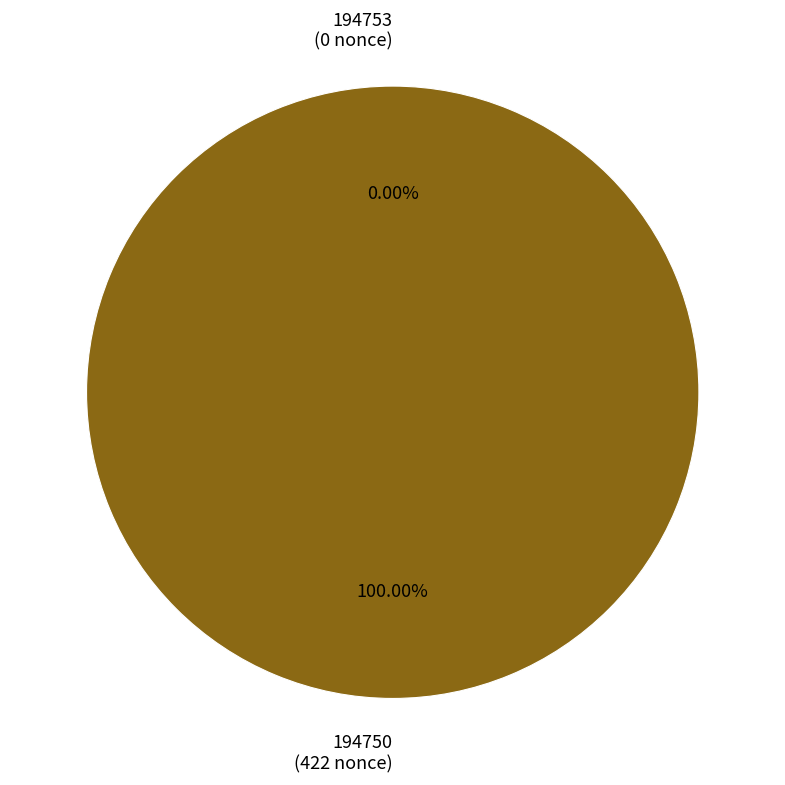

Which slice is the smallest?

194753